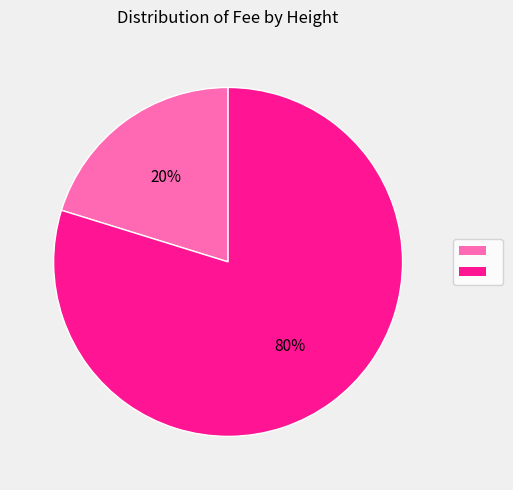

Is there a majority slice in this chart?

Yes